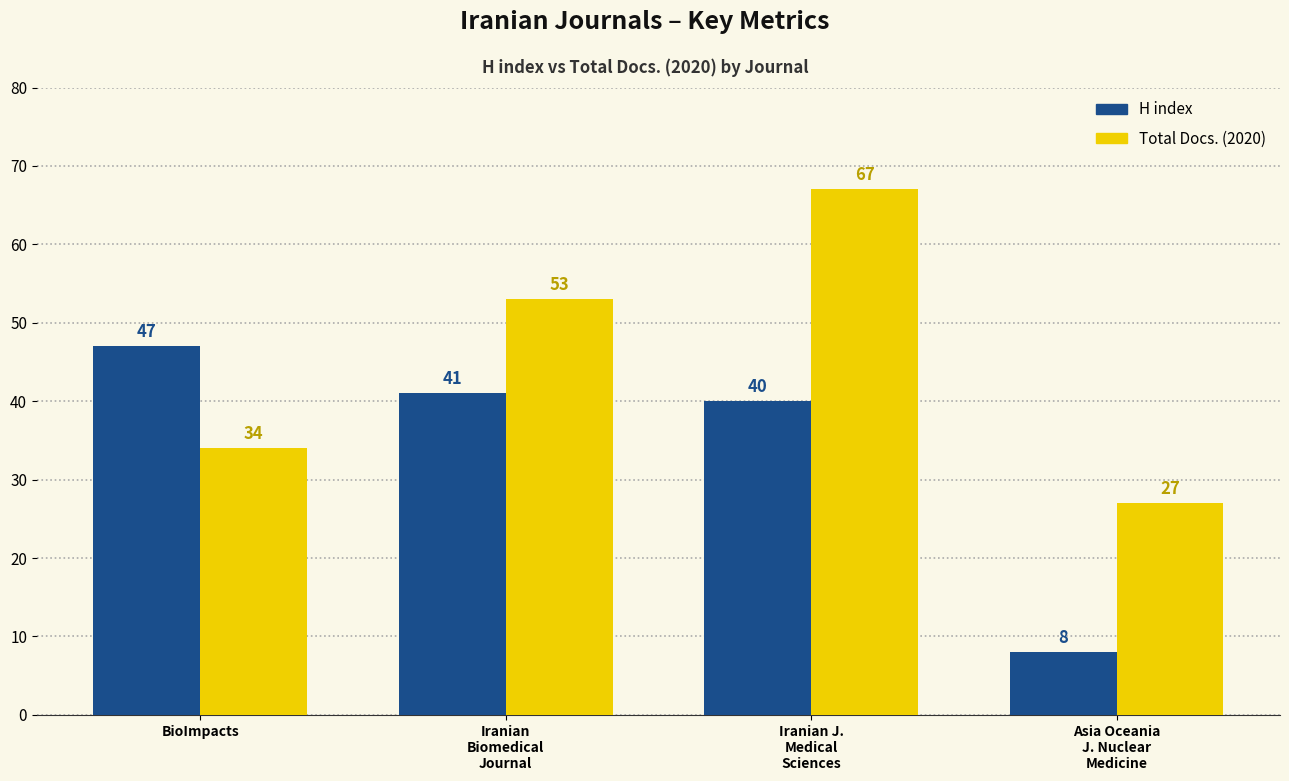

At Iranian J.
Medical
Sciences, list the series in order from largest to smallest.

Total Docs. (2020), H index